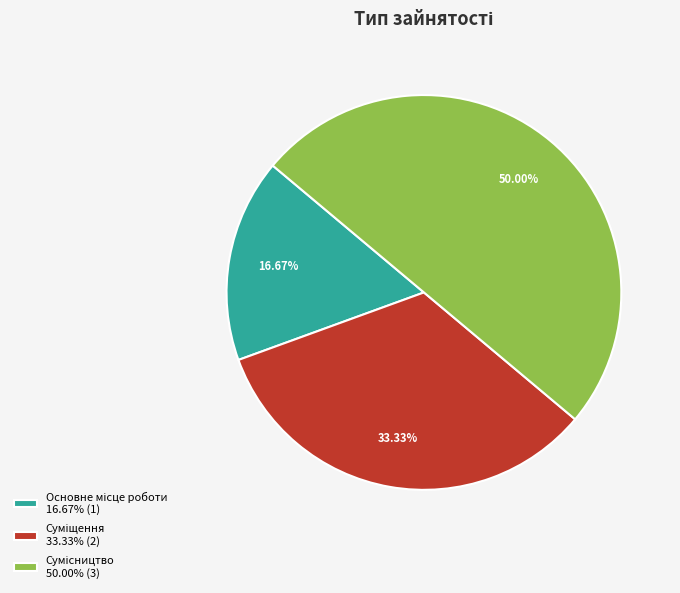

Count the number of slices in the pie.

3